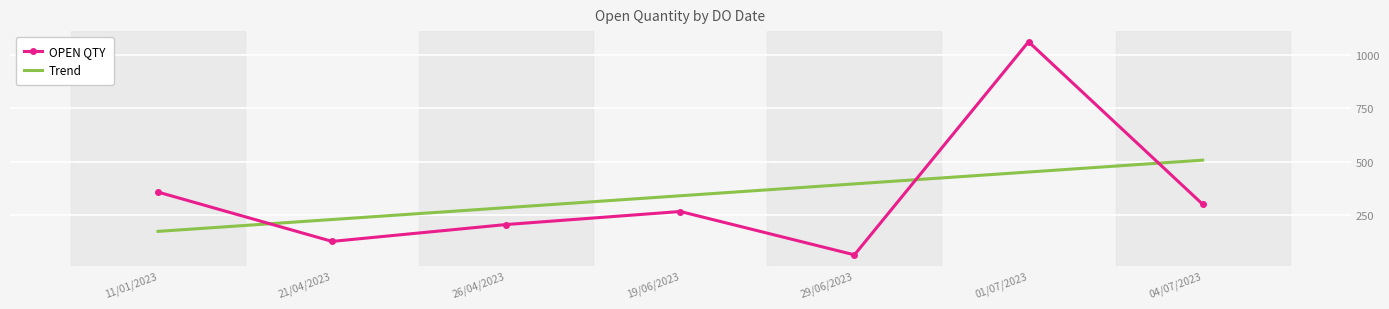

At how many categories does at least one series exceed 1009?

1